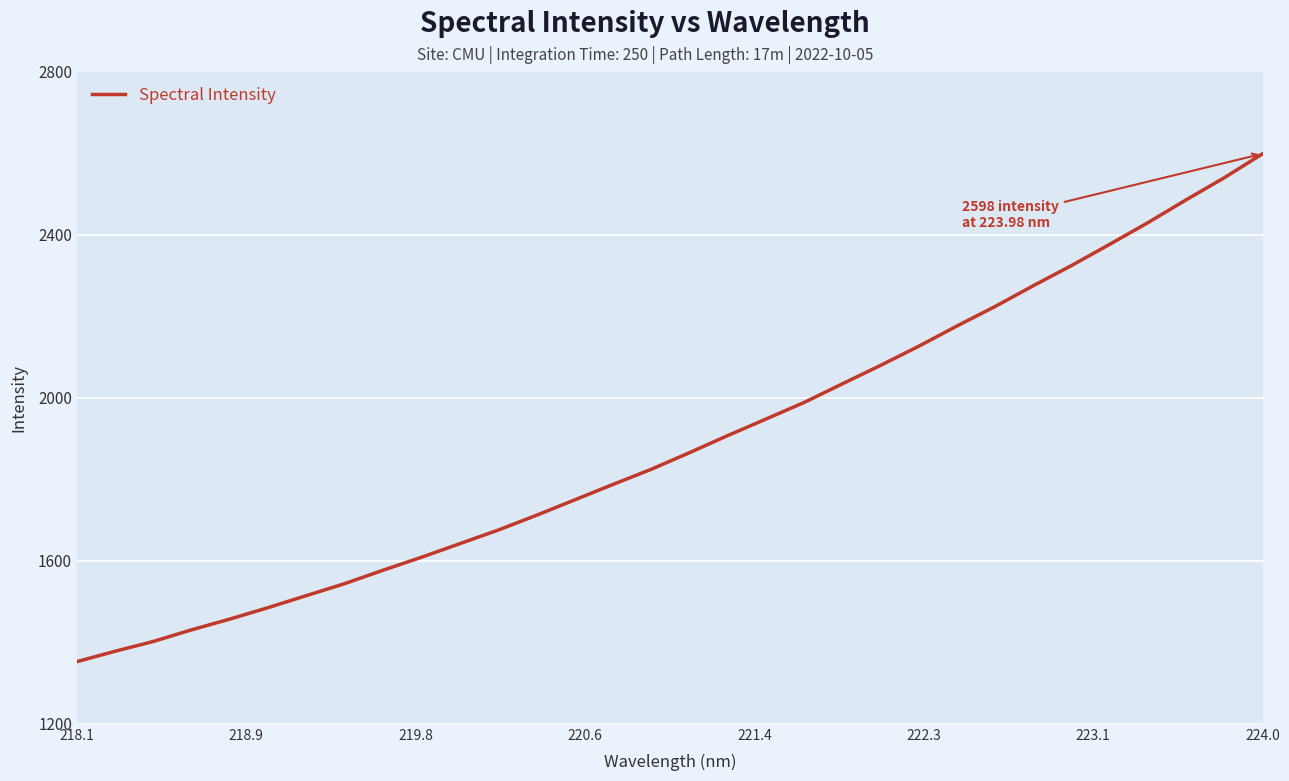

What is the difference between the maximum and minimum values?

1245.8